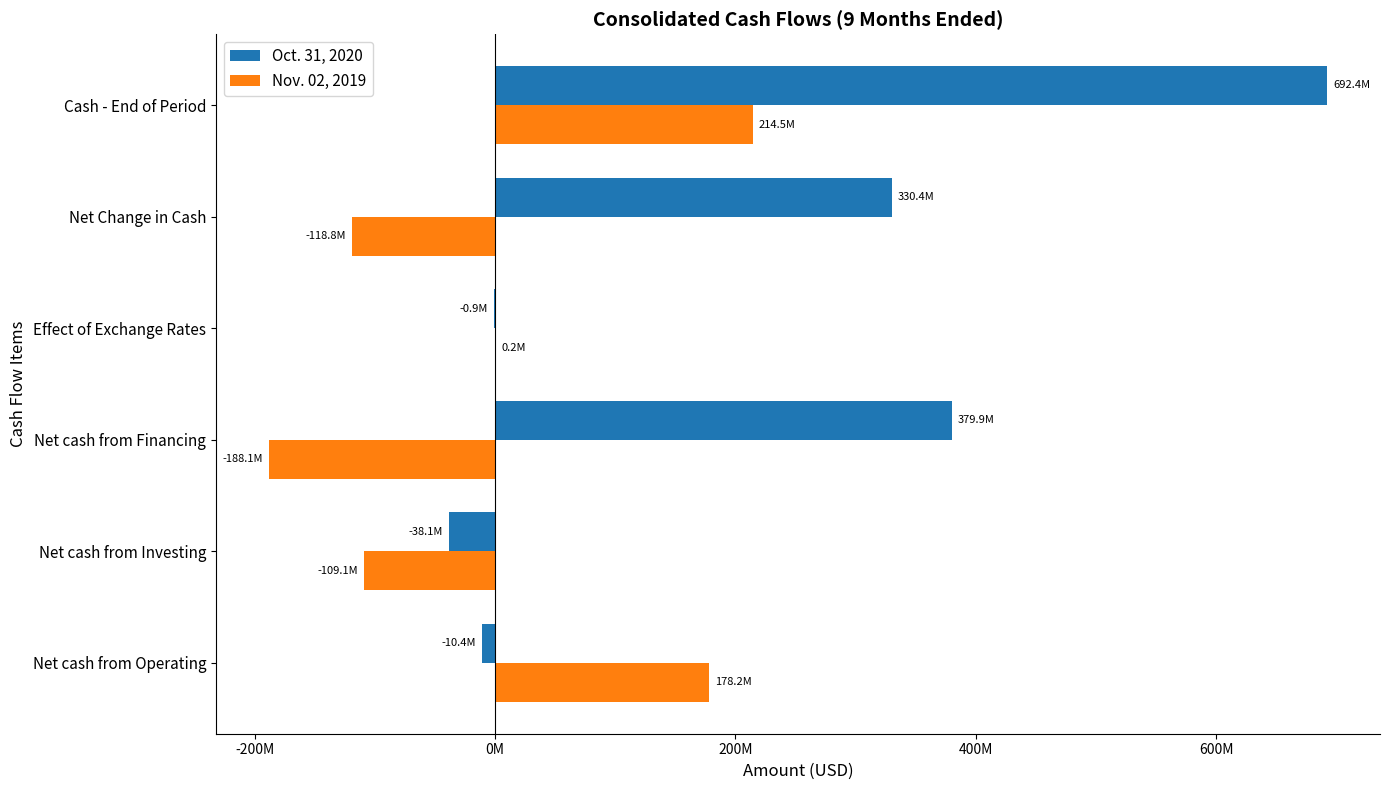

What are all the series names shown in the legend?

Oct. 31, 2020, Nov. 02, 2019